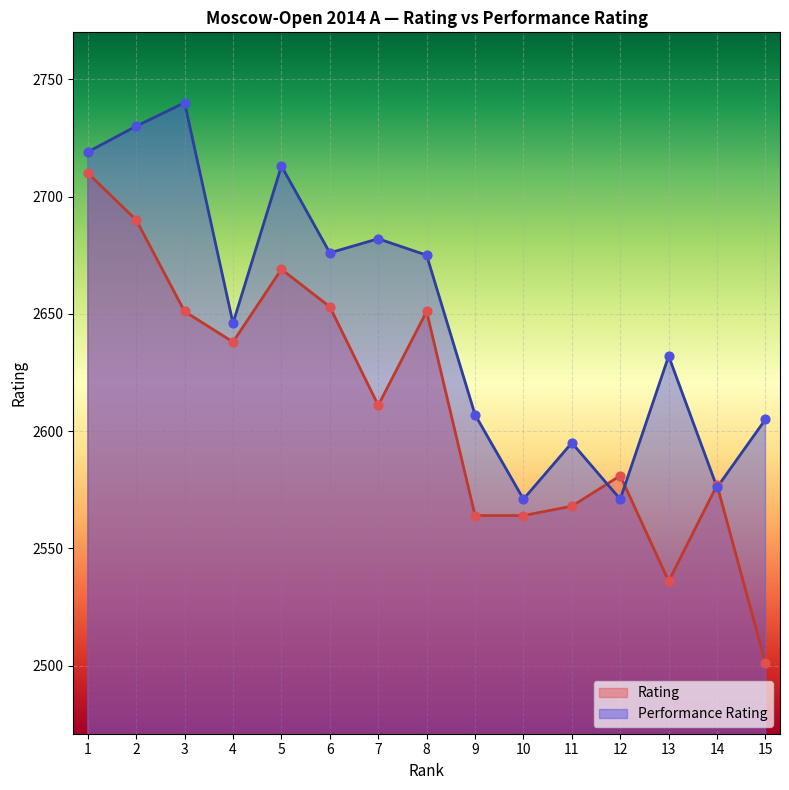

Which series reaches the minimum Y coordinate?

Rating